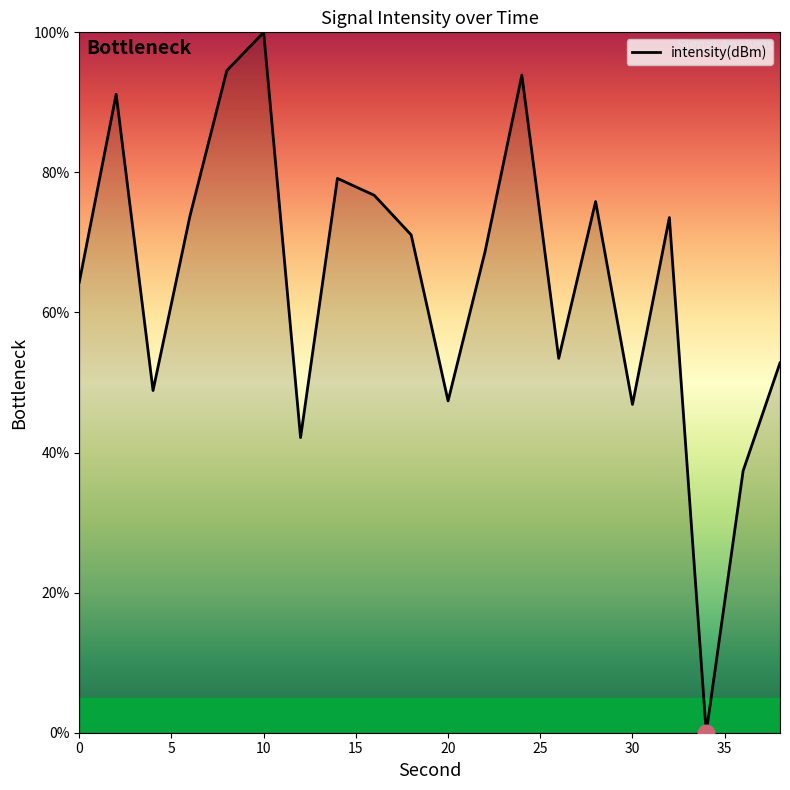

What is the difference between the maximum and minimum values?

100.0